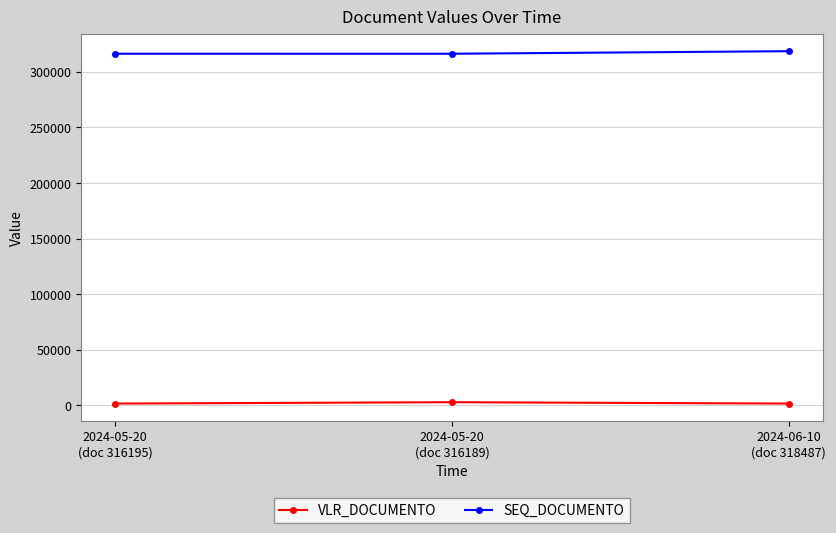

What position from the right is 2024-05-20
(doc 316195)?

3